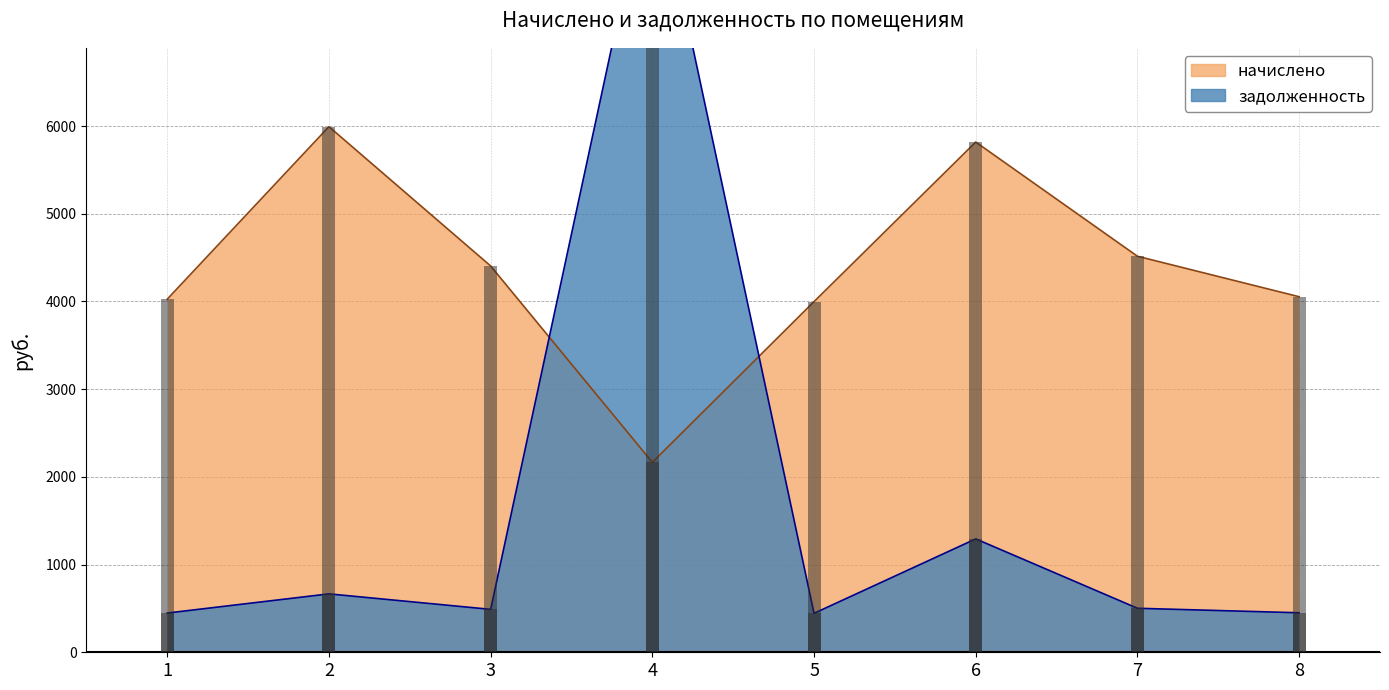

What is the value of the задолженность bar at the 2nd from the left?

665.9